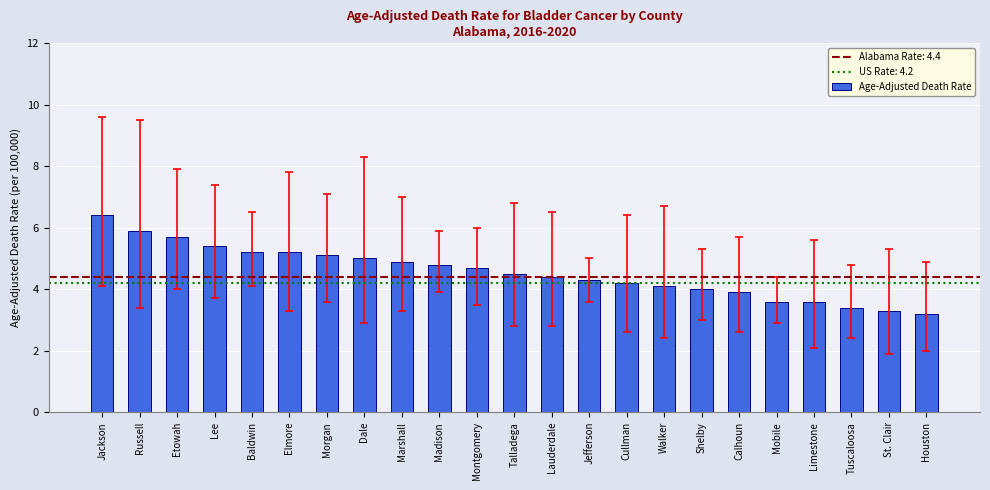

Which category has the lowest value across all series?

Houston